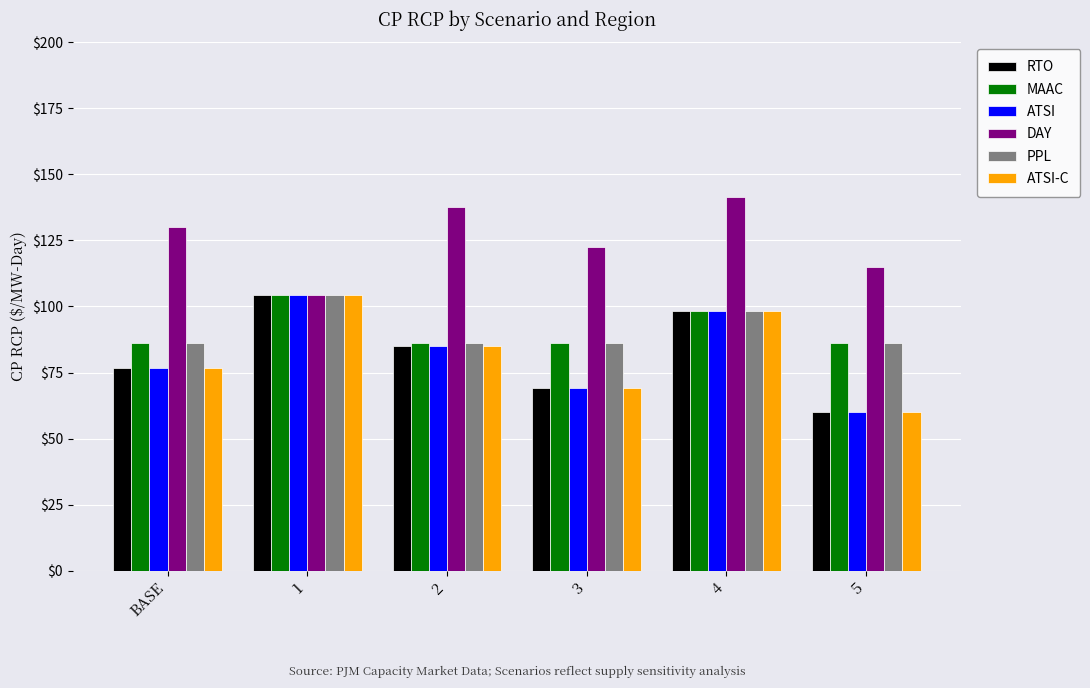

The ATSI series shows 85.2 at 2. True or false?

True